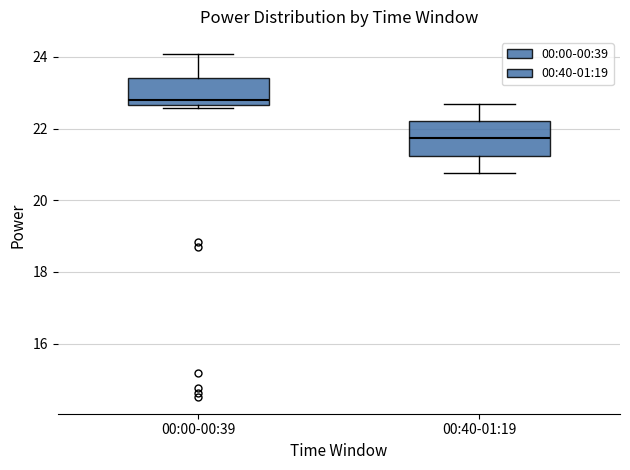

Reading left to right, read every box against the y-axis: the position of its median line, the range the box covers, and the ends of its whiskers. The values are not printed on the chart, so give them approximately, as read against the axis.

00:00-00:39: median 22.8, box 22.6 to 23.4, whiskers 22.6 (just below the box's lower edge) to 24.0
00:40-01:19: median 21.8, box 21.2 to 22.2, whiskers 20.8 to 22.6